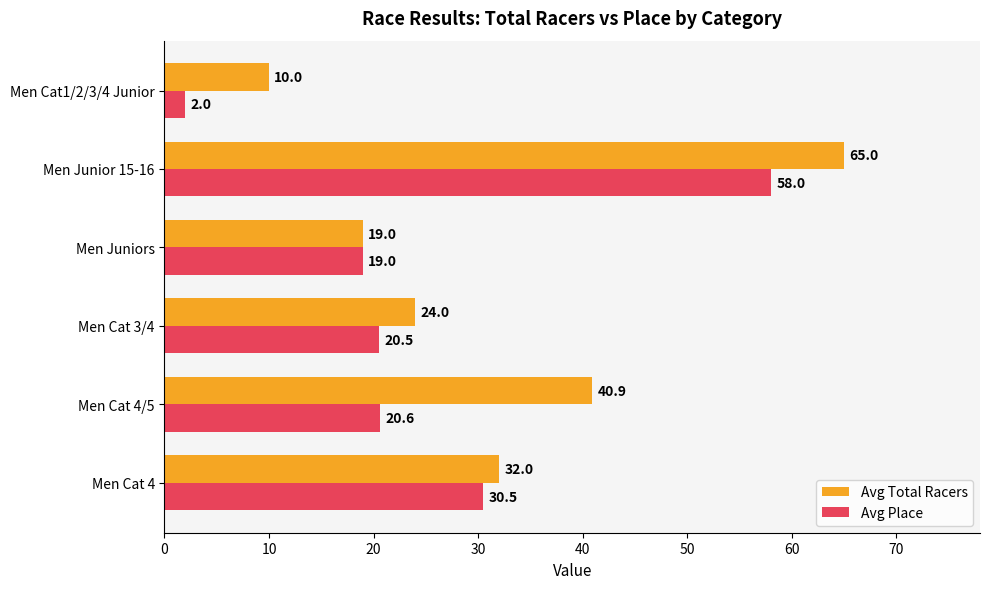

Rank the categories by Avg Place value from highest to lowest.

Men Junior 15-16, Men Cat 4, Men Cat 4/5, Men Cat 3/4, Men Juniors, Men Cat1/2/3/4 Junior